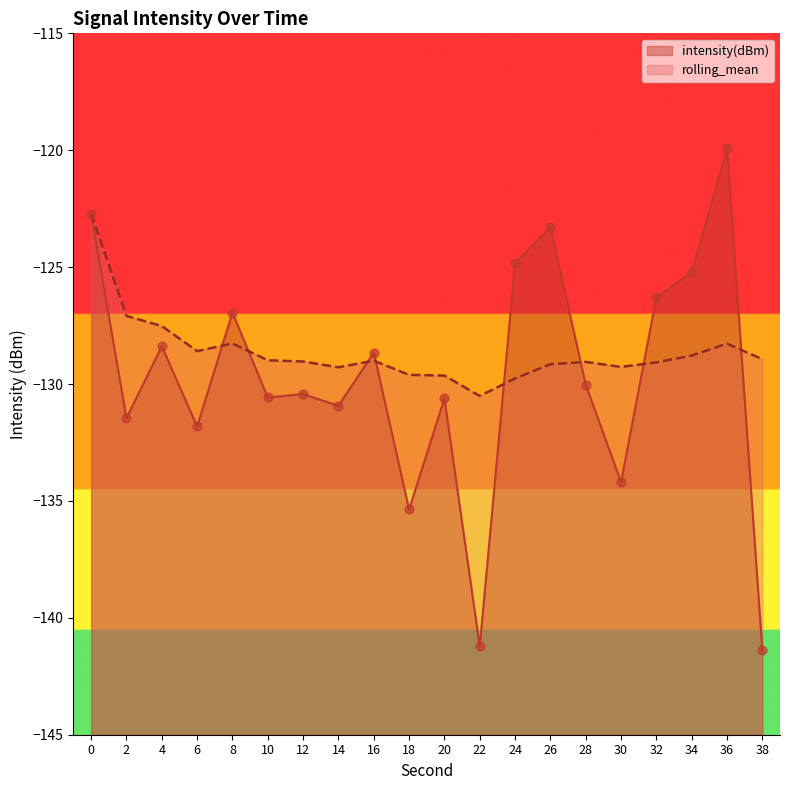

At how many categories does at least one series exceed -136?

20